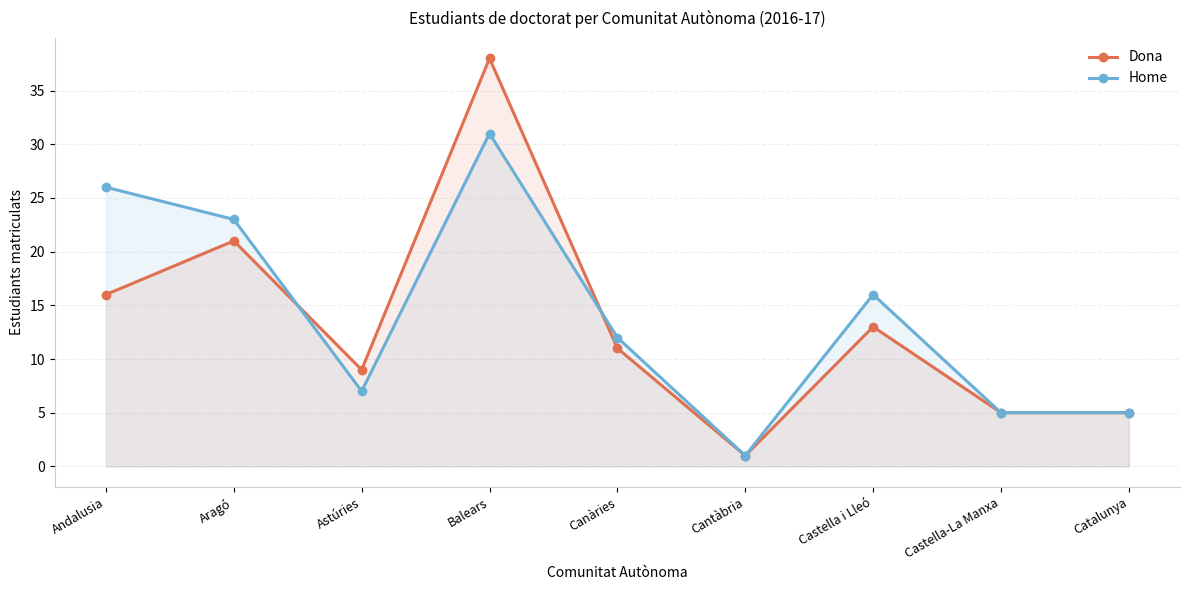

True or false: Dona and Home intersect in this chart.

True